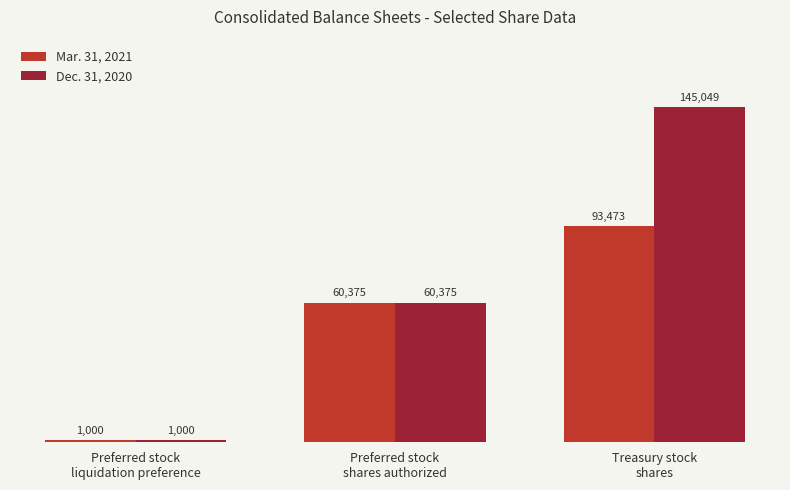

What position from the right is Preferred stock
liquidation preference?

3